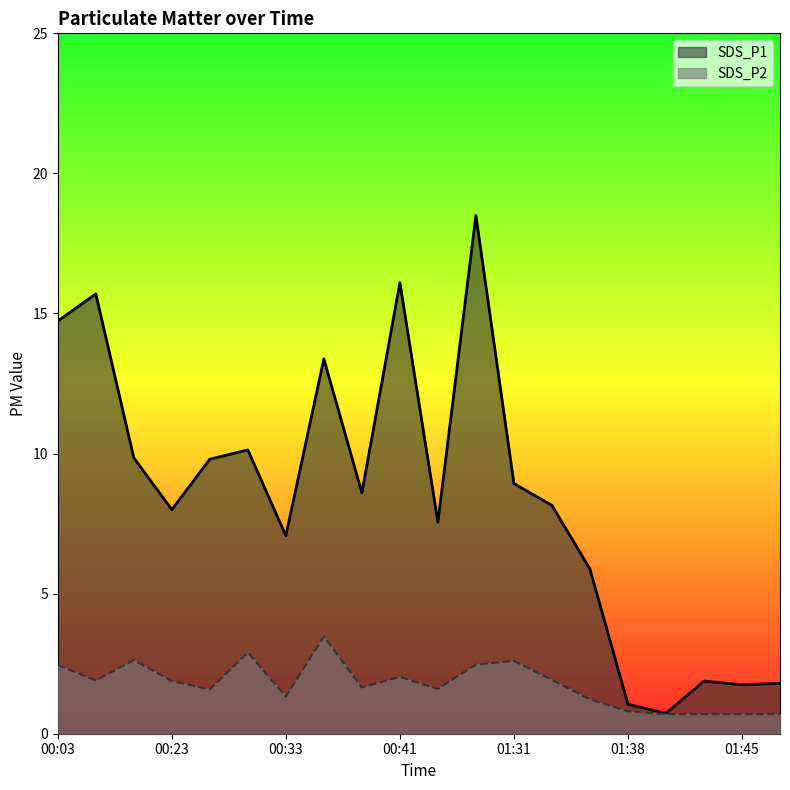

Reading right to left, list all the values displayed in this chart.

SDS_P1: 01:48=1.8	01:45=1.8	01:43=1.9	01:41=0.7	01:38=1.1	01:36=5.9	01:33=8.2	01:31=8.9	01:28=18.5	00:43=7.5	00:41=16.1	00:38=8.6	00:36=13.4	00:33=7.1	00:31=10.1	00:25=9.8	00:23=8.0	00:20=9.8	00:06=15.7	00:03=14.7
SDS_P2: 01:48=0.7	01:45=0.7	01:43=0.7	01:41=0.7	01:38=0.8	01:36=1.2	01:33=1.9	01:31=2.6	01:28=2.5	00:43=1.6	00:41=2.0	00:38=1.6	00:36=3.5	00:33=1.3	00:31=2.9	00:25=1.6	00:23=1.9	00:20=2.6	00:06=1.9	00:03=2.5